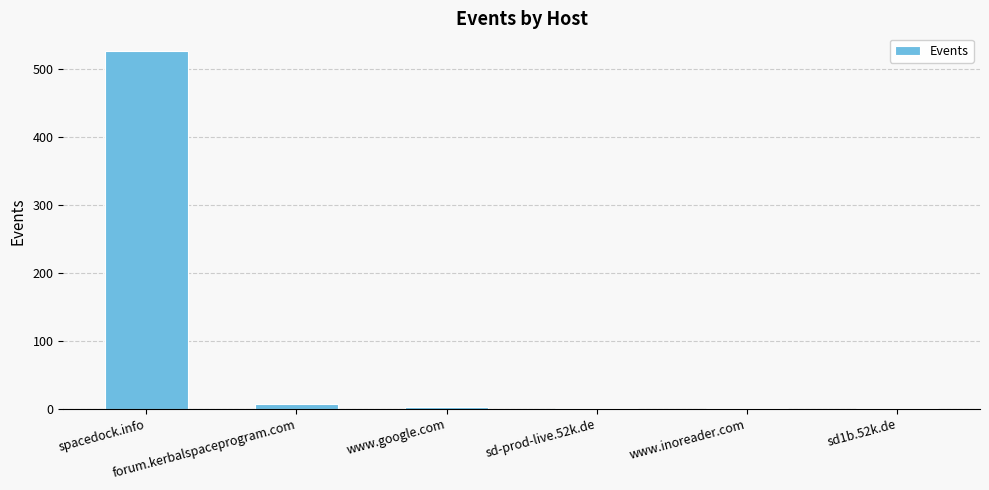

What is the approximate value at forum.kerbalspaceprogram.com?

7